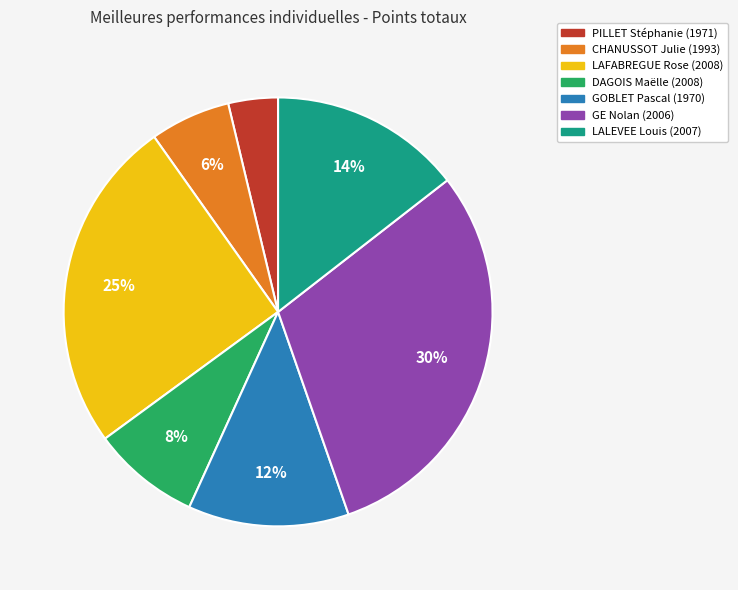

Which category has the biggest portion of the pie?

GE Nolan (2006)